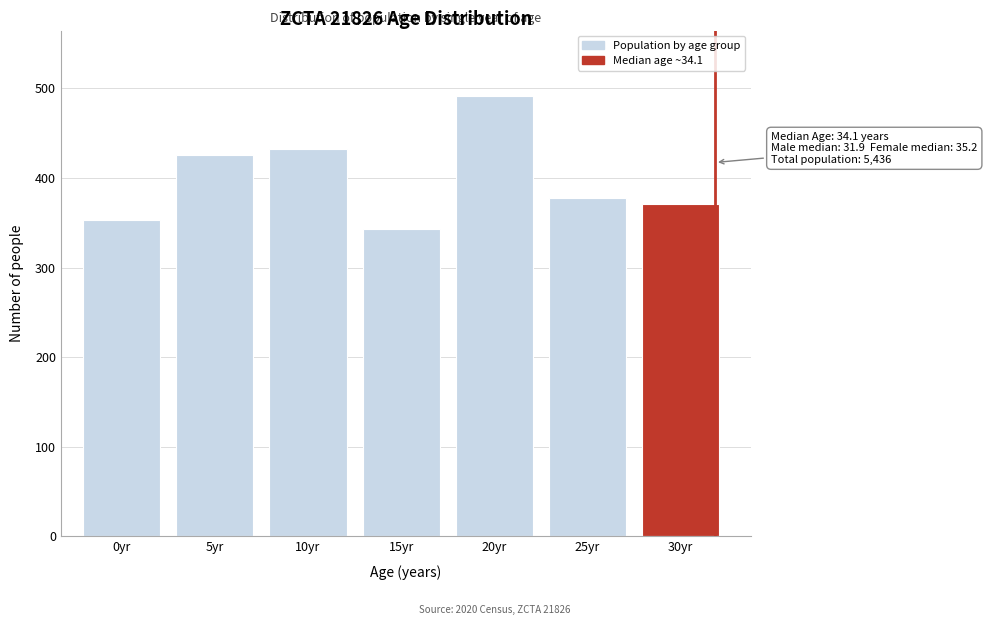

Reading left to right, what are all the values shown in this chart?

353	426	432	343	491	378	371